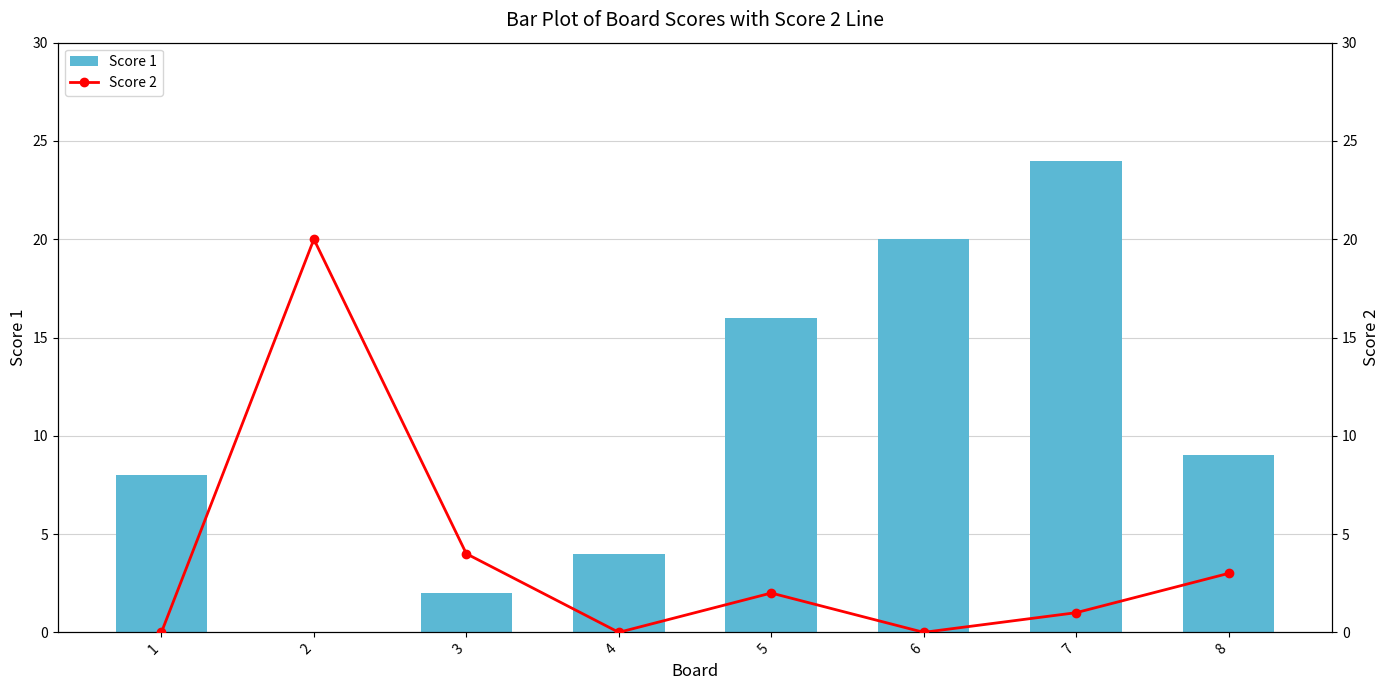

What is the maximum value shown in the chart?

24